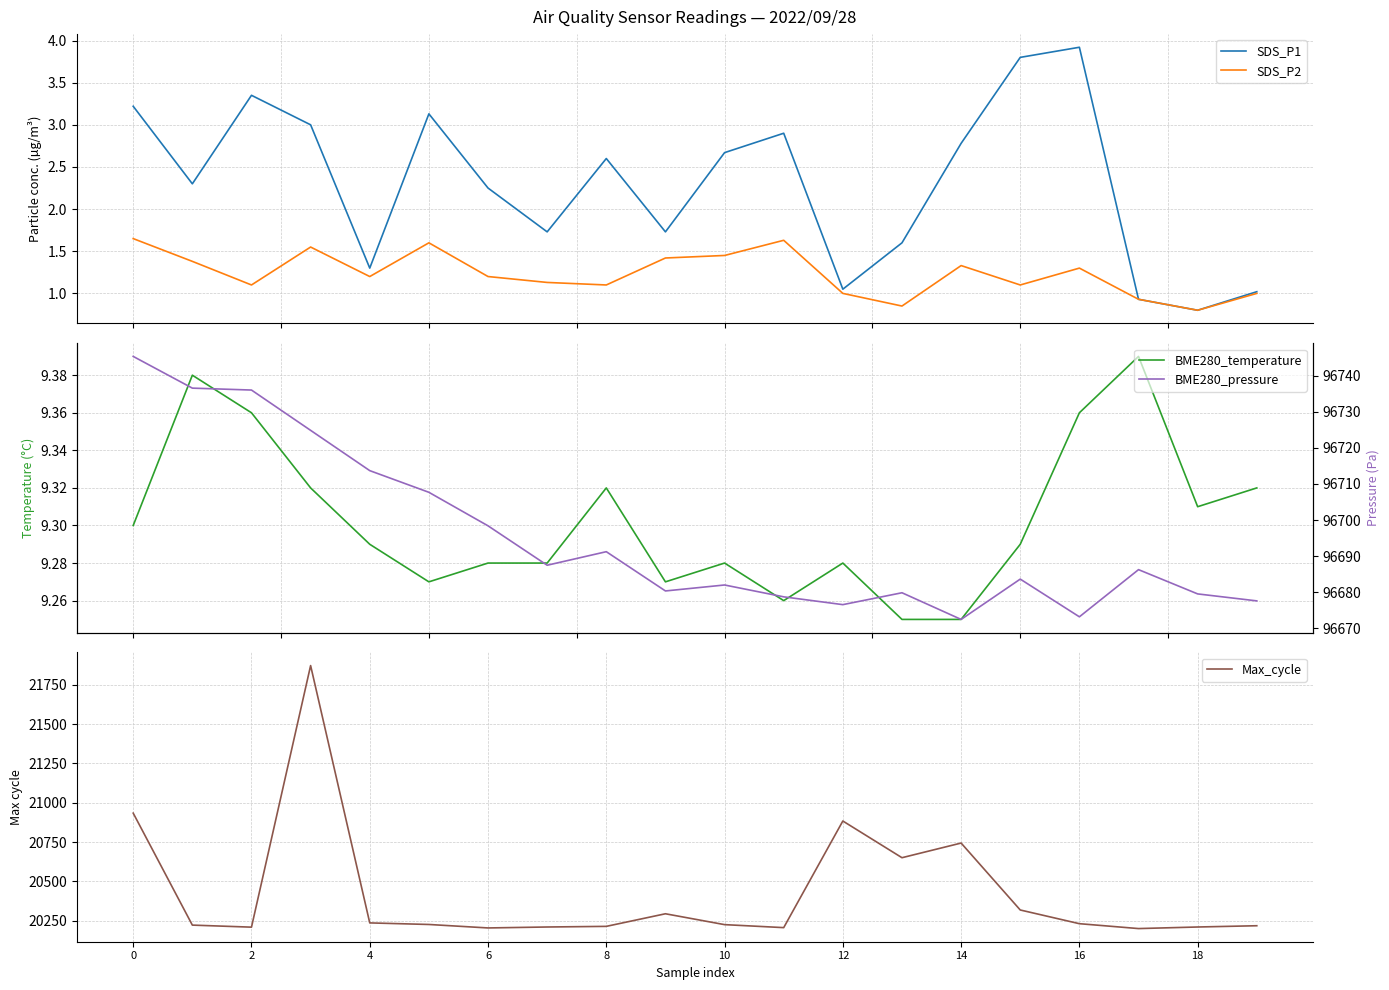

What is the maximum value for Max_cycle?

21871